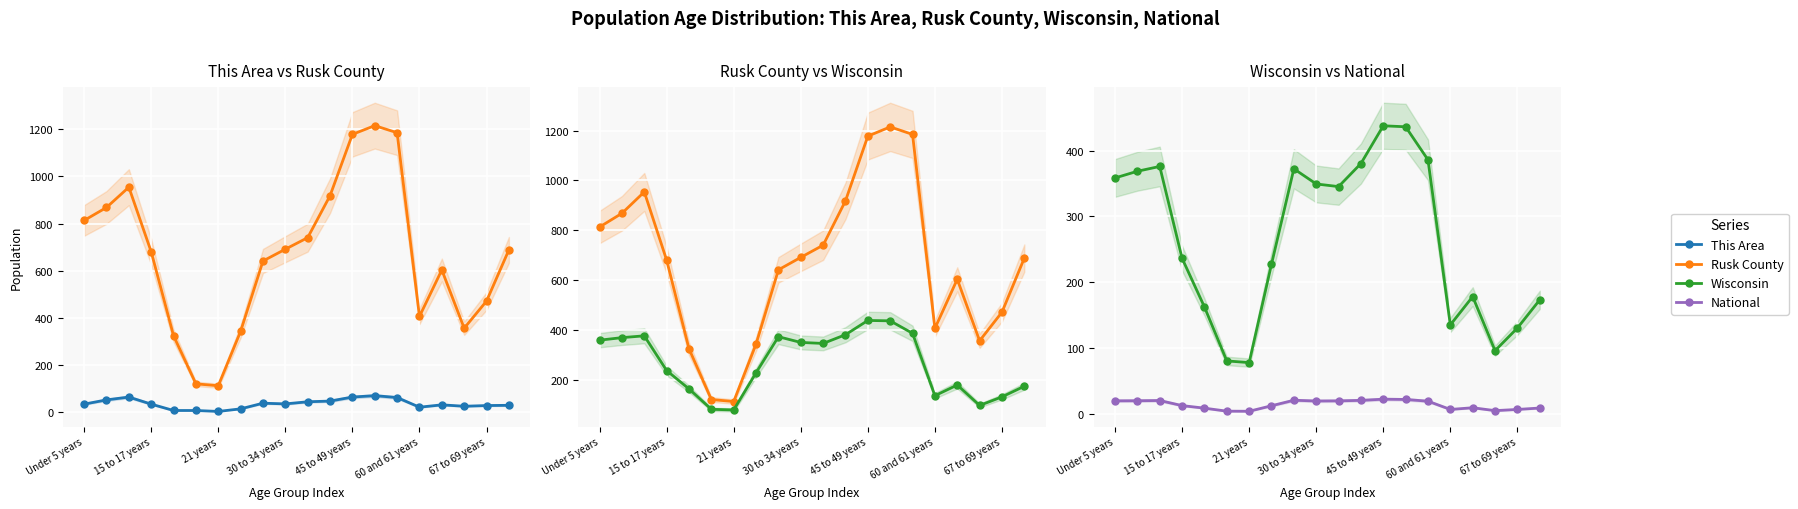

What is the label of the 1st point from the left?

Under 5 years